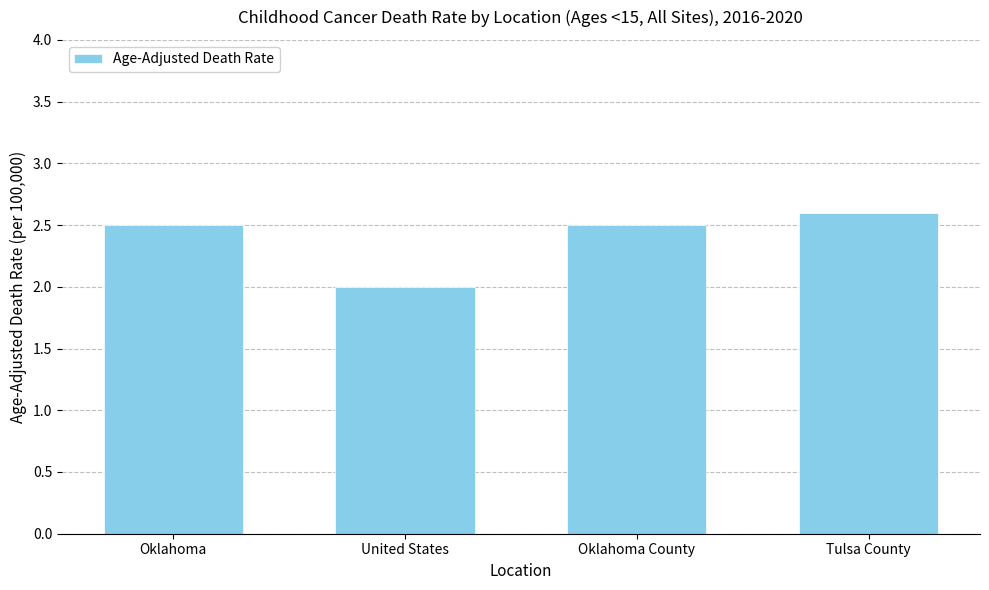

Does the chart contain stacked bars?

No